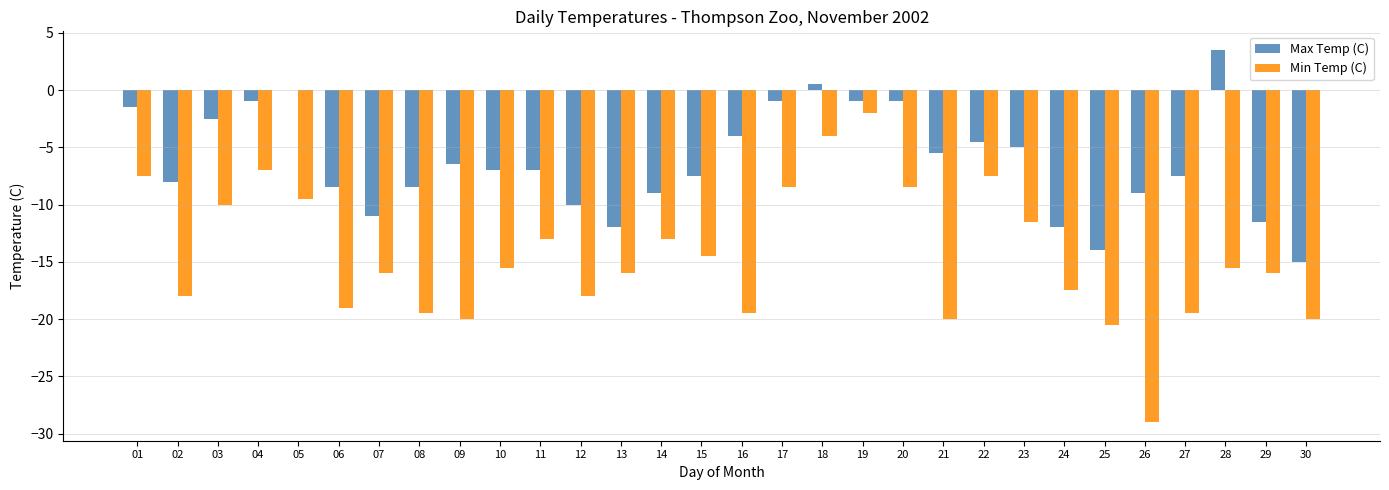

What is the difference between the Min Temp (C) values at 16 and 06?

0.5